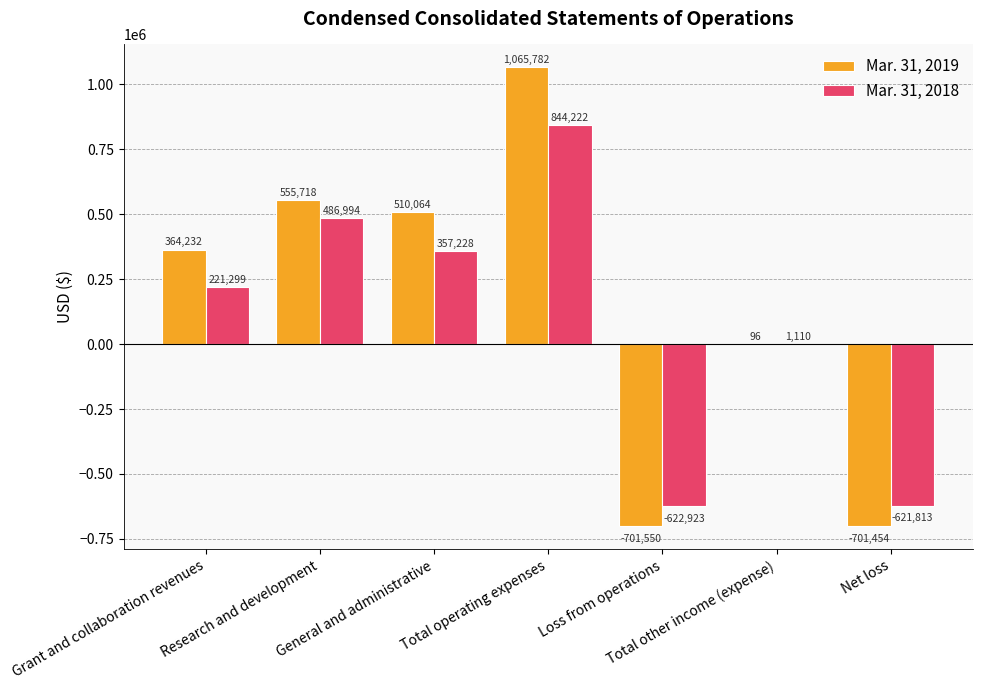

At which label is Mar. 31, 2019 closest to 182116?

Total other income (expense)